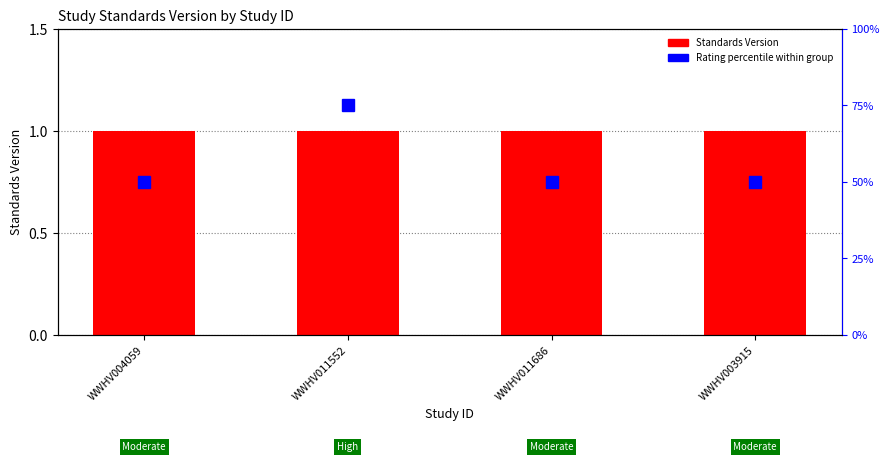

How many Rating percentile values are between 50 and 75?

4